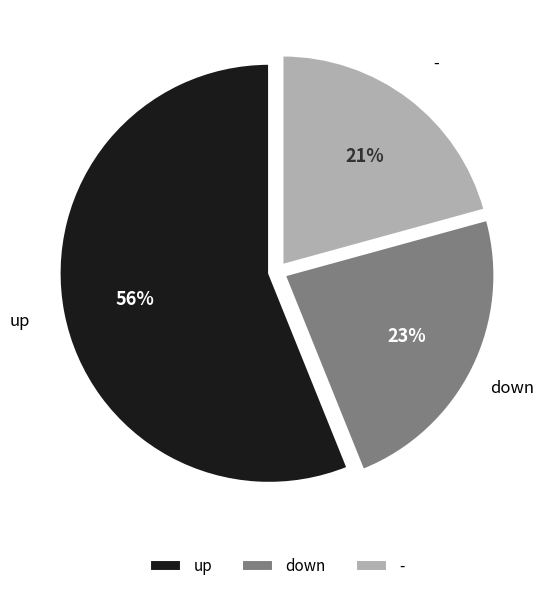

Do - and up together represent more than half of the pie?

Yes